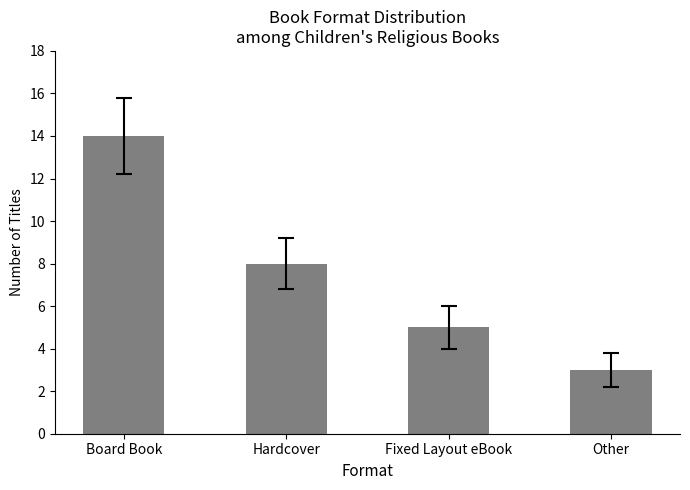

How many bars are there in total?

4